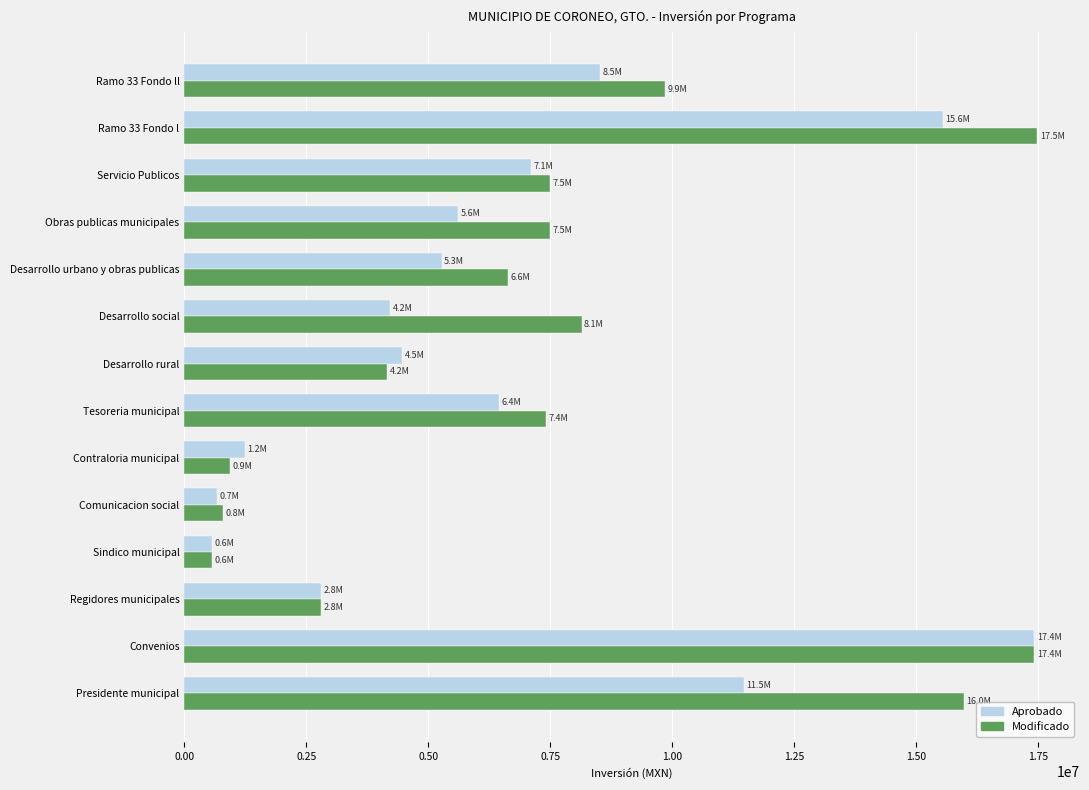

What is the spread (max minus min) of values at Contraloria municipal?

307392.8